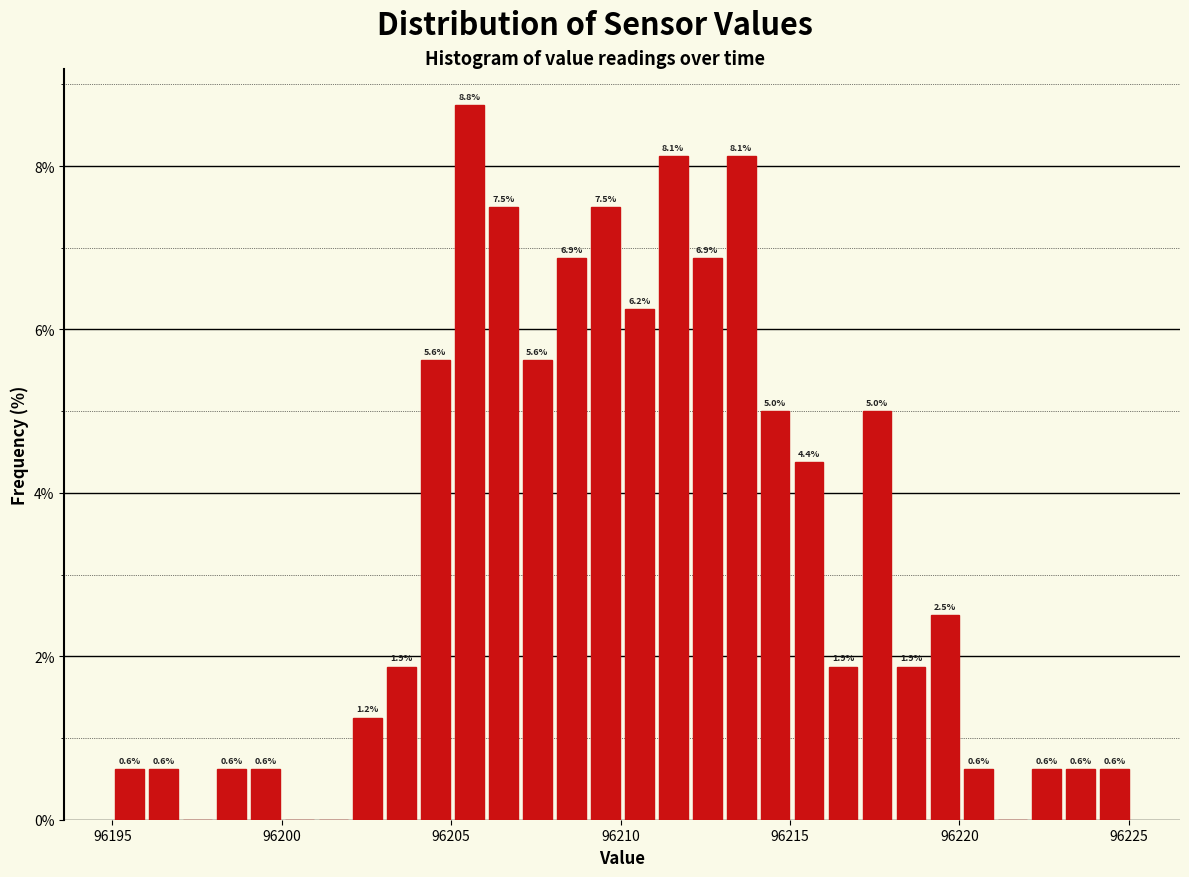

Around what value on the x-axis is the tallest bar? Give the approximate position of its centre, as read against the axis.

96205.5